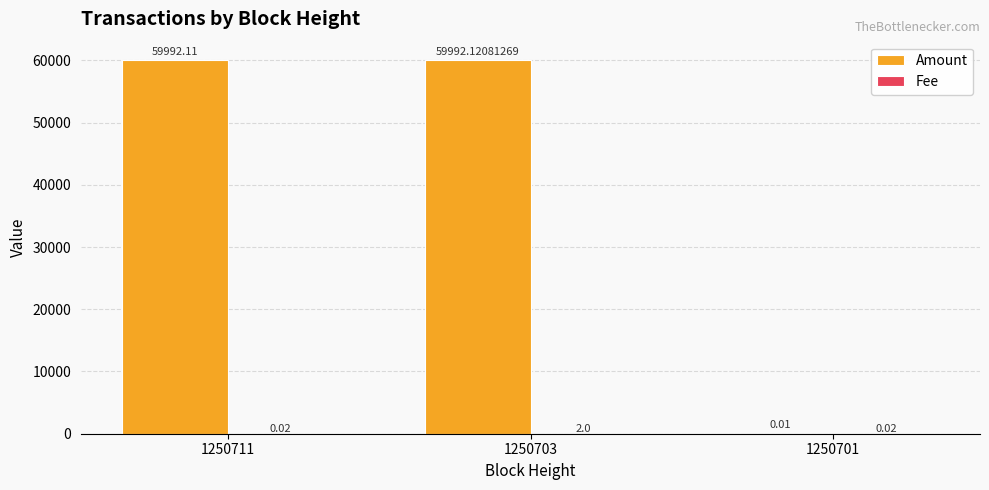

What is the sum of the Amount values at 1250711 and 1250701?

59992.1